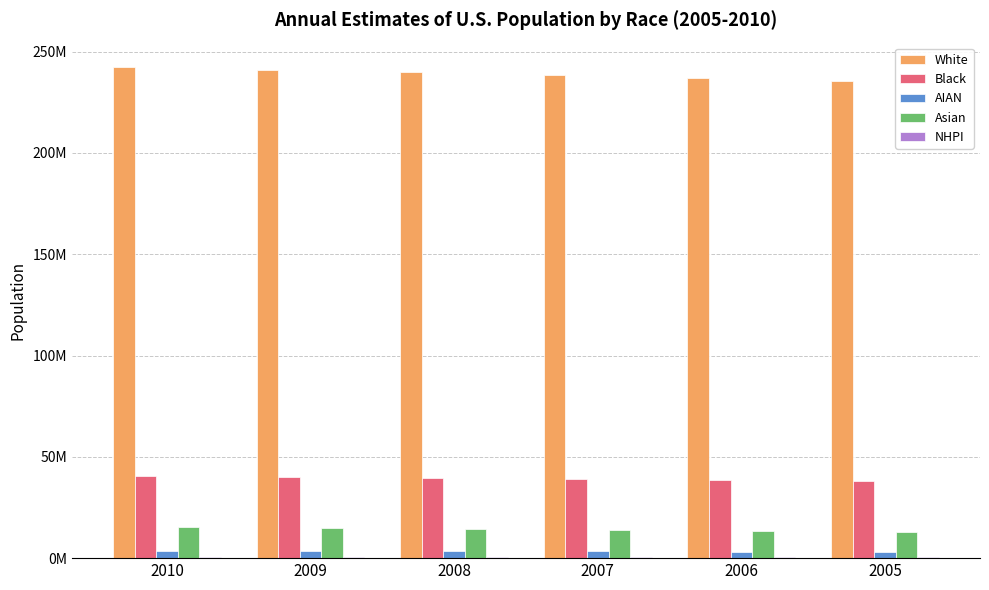

At how many categories does at least one series exceed 224117824?

6